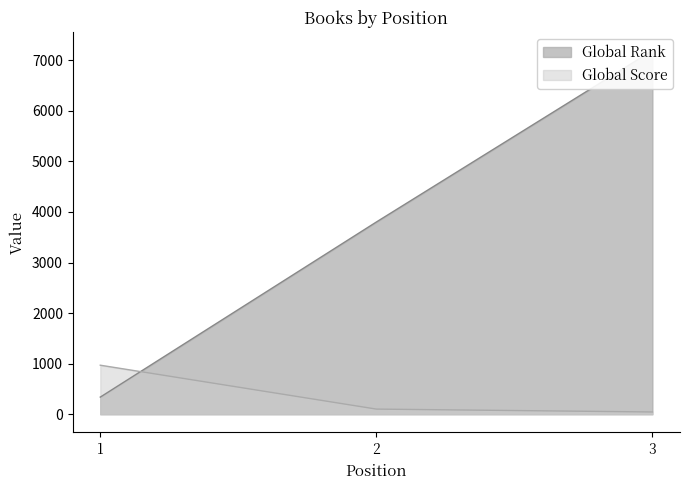

Which label corresponds to the largest value in the chart?

3